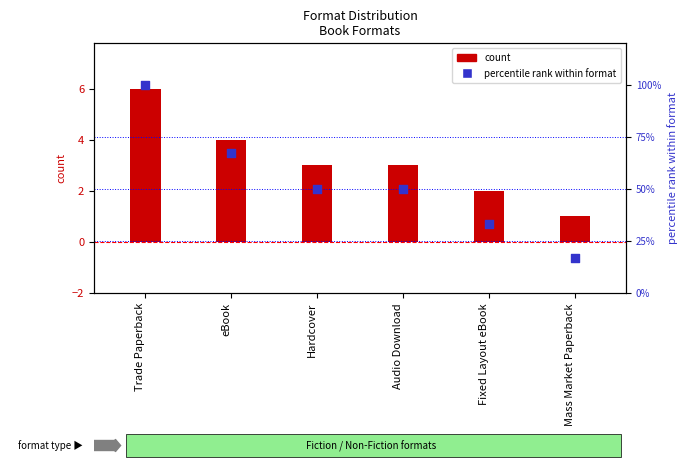

Which series reaches the maximum Y coordinate?

percentile rank within format